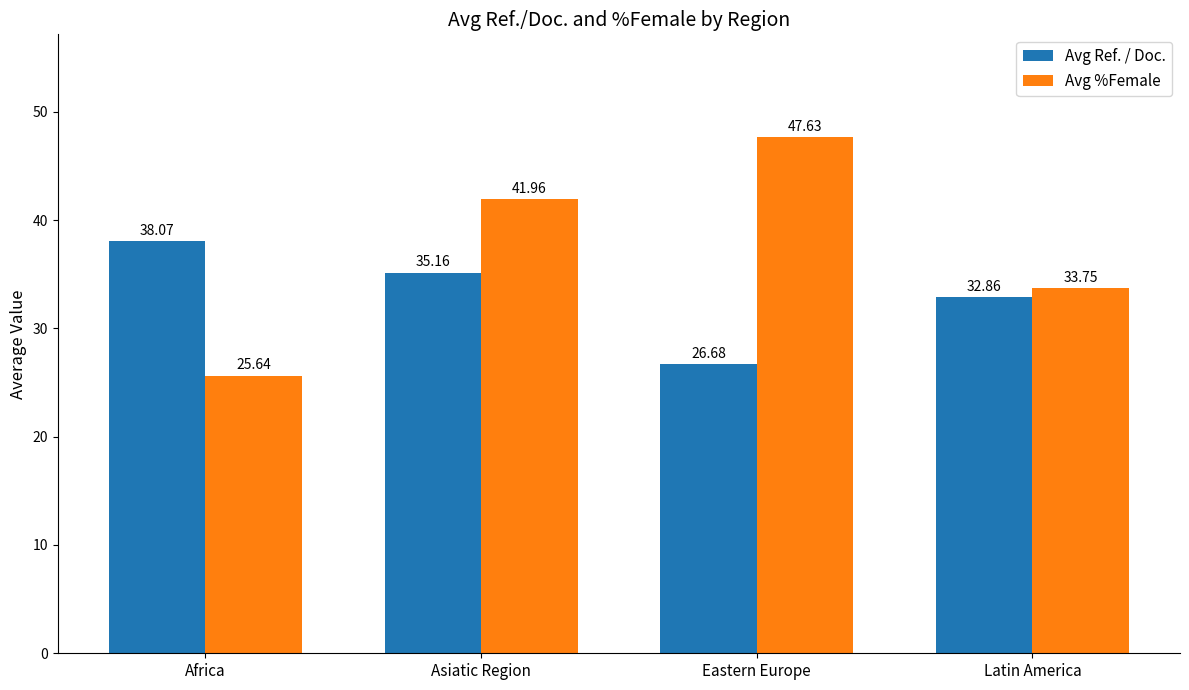

Which series has the widest spread of values?

Avg %Female